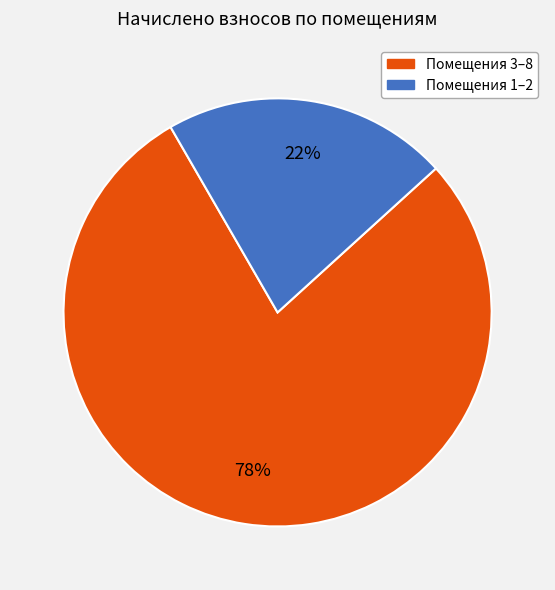

To the nearest percent, what is the average slice percentage?

50%